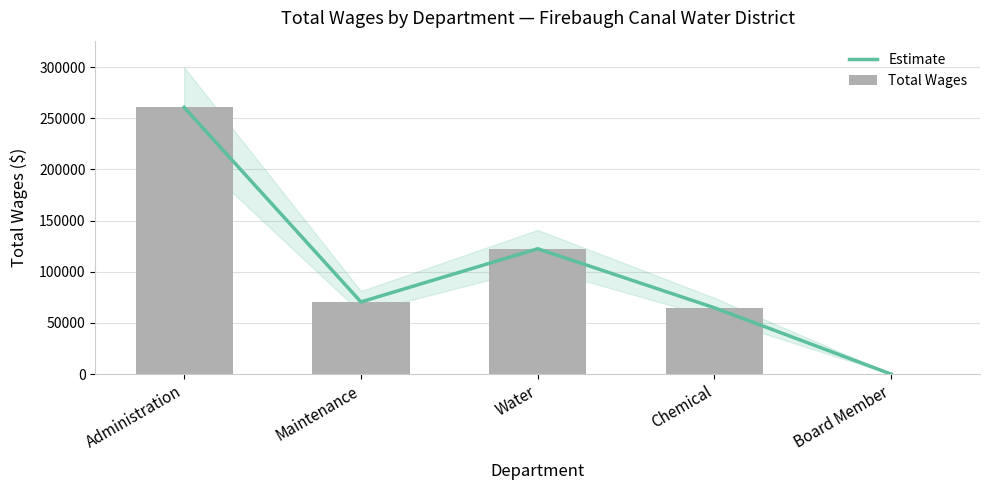

How many distinct data groups are displayed?

2